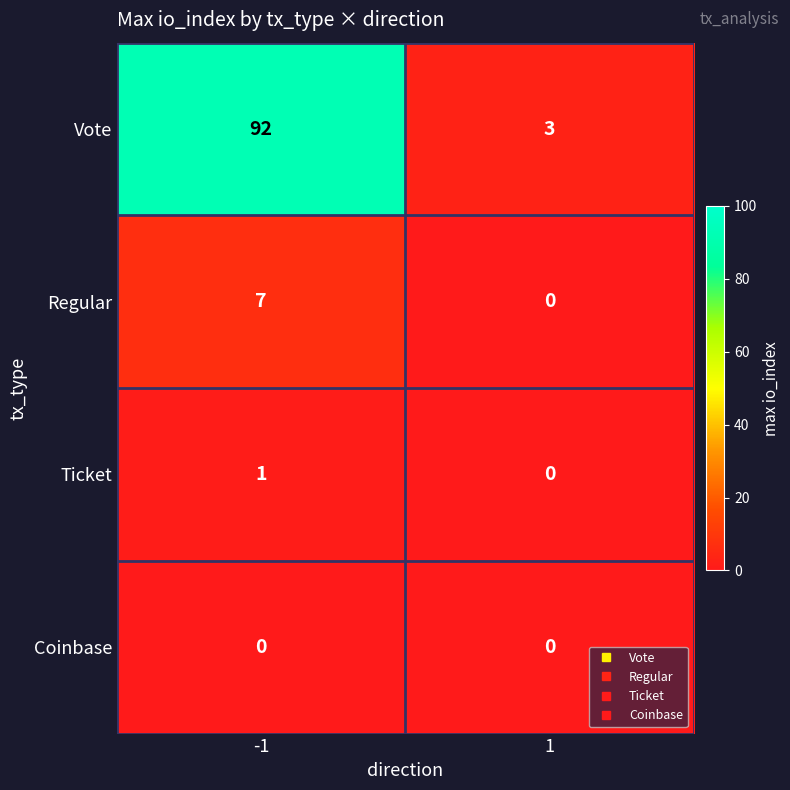

How many data points in Regular are less than 7?

1